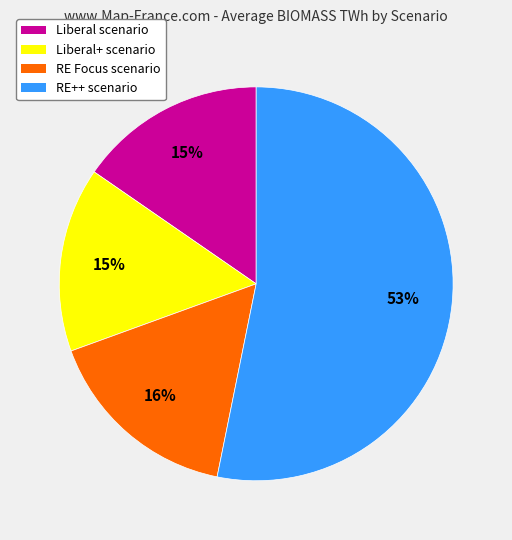

To the nearest percent, what is the difference between the largest and smallest slice percentages?

38%